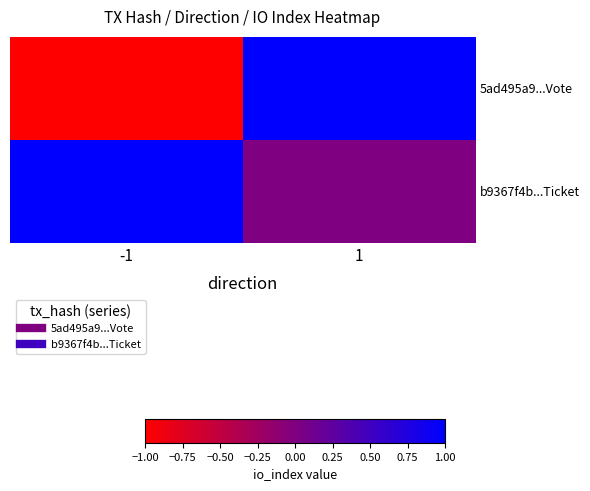

Reading right to left, list all the values displayed in this chart.

5ad495a9...Vote: 1=1	-1=-1
b9367f4b...Ticket: 1=0	-1=1